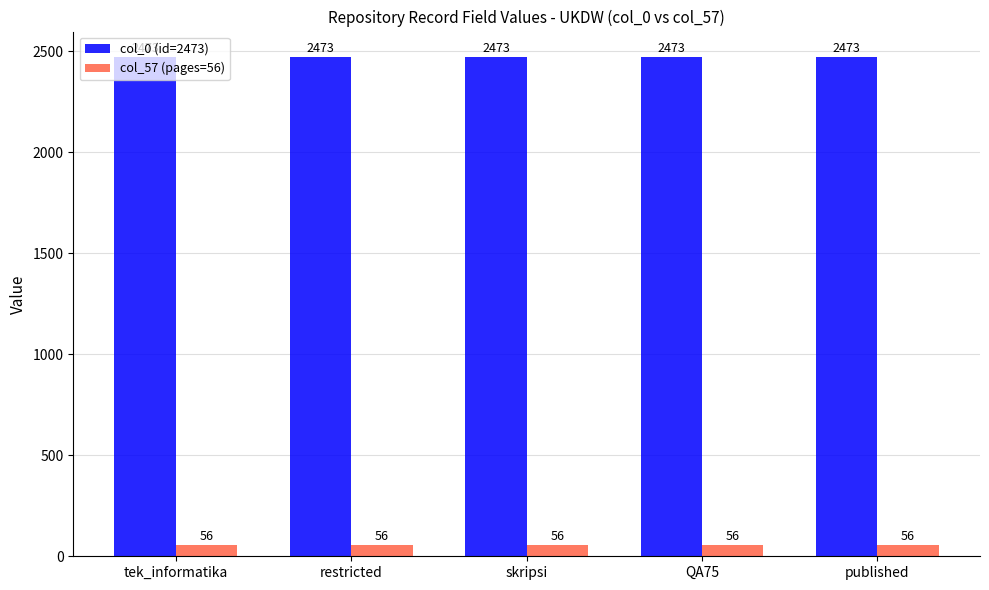

Reading right to left, extract all data points from this chart.

col_0 (id=2473): published=2473	QA75=2473	skripsi=2473	restricted=2473	tek_informatika=2473
col_57 (pages=56): published=56	QA75=56	skripsi=56	restricted=56	tek_informatika=56